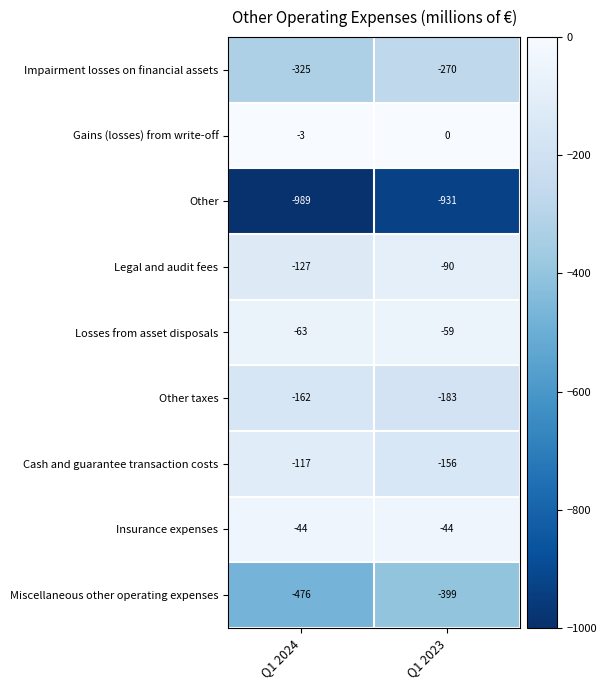

What is the difference between the maximum and minimum values in the Losses from asset disposals series?

4